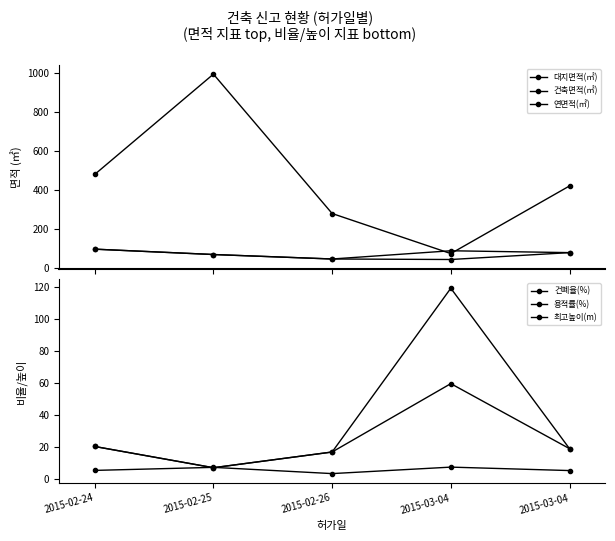

True or false: 건축면적(㎡) has more than 1 points higher than both neighbors.

False